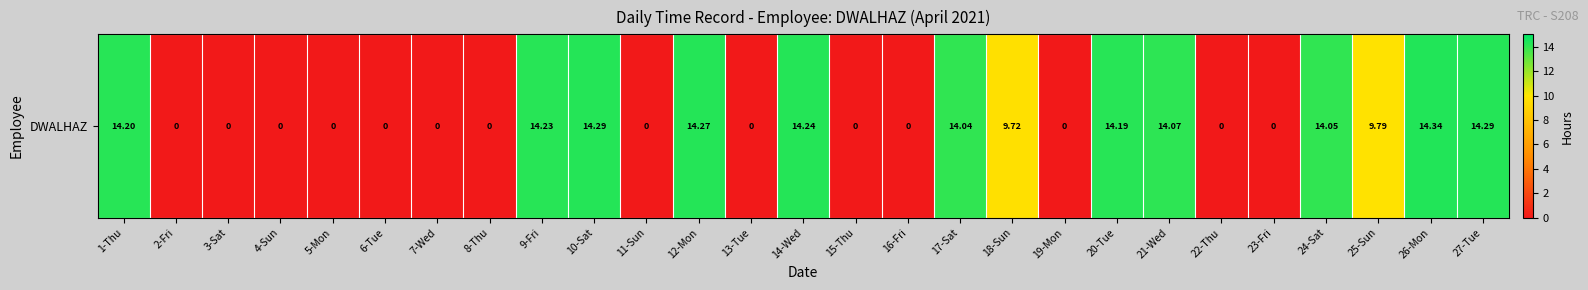

How many distinct data groups are displayed?

1